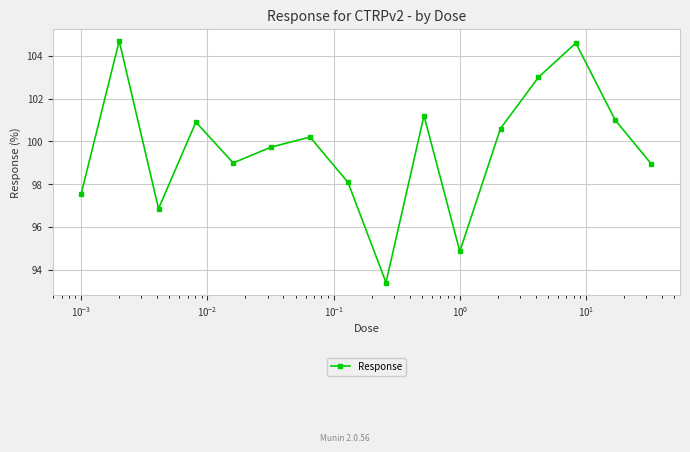

How many interior local valleys (lower than both neighbors) does the data have?

4